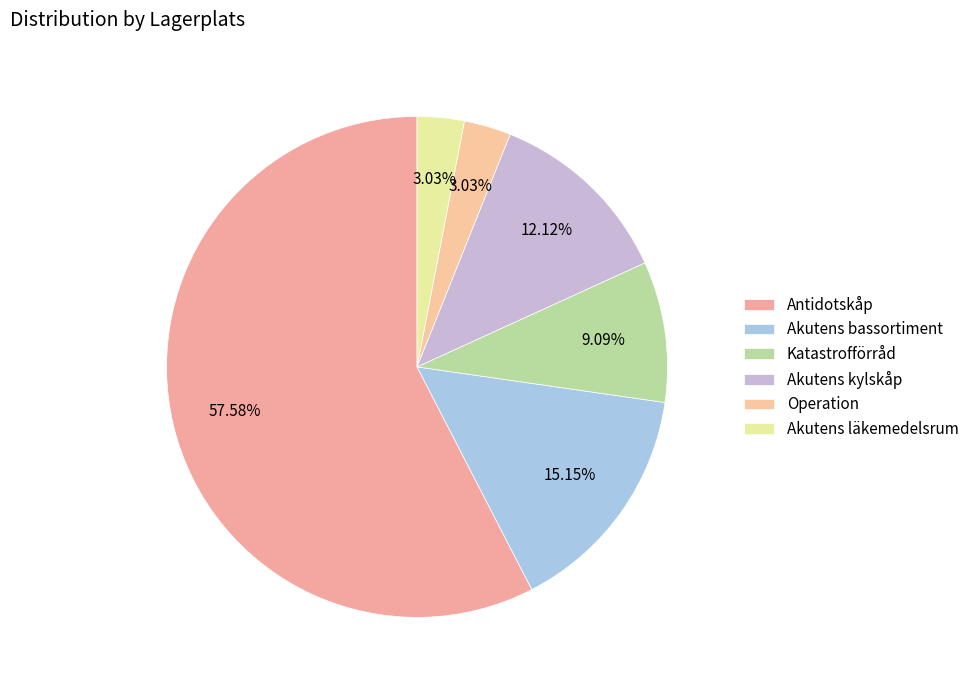

Rank the categories by value from highest to lowest.

Antidotskåp, Akutens bassortiment, Akutens kylskåp, Katastrofförråd, Operation, Akutens läkemedelsrum